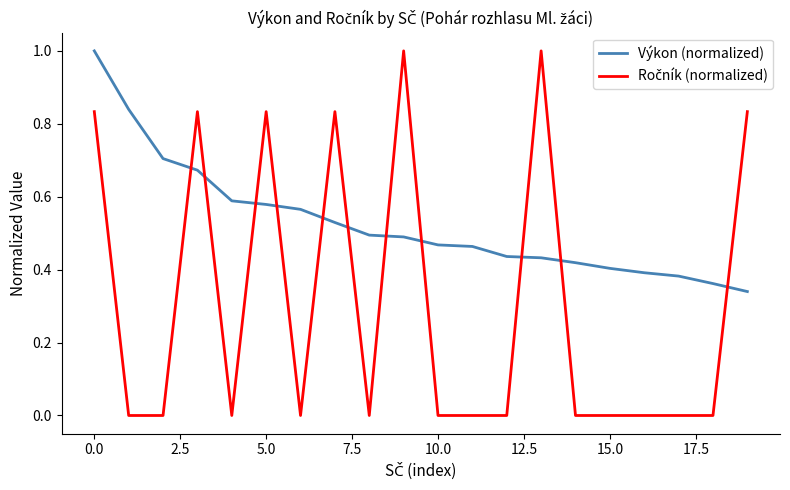

Which series has the largest total across all categories?

Výkon (normalized)